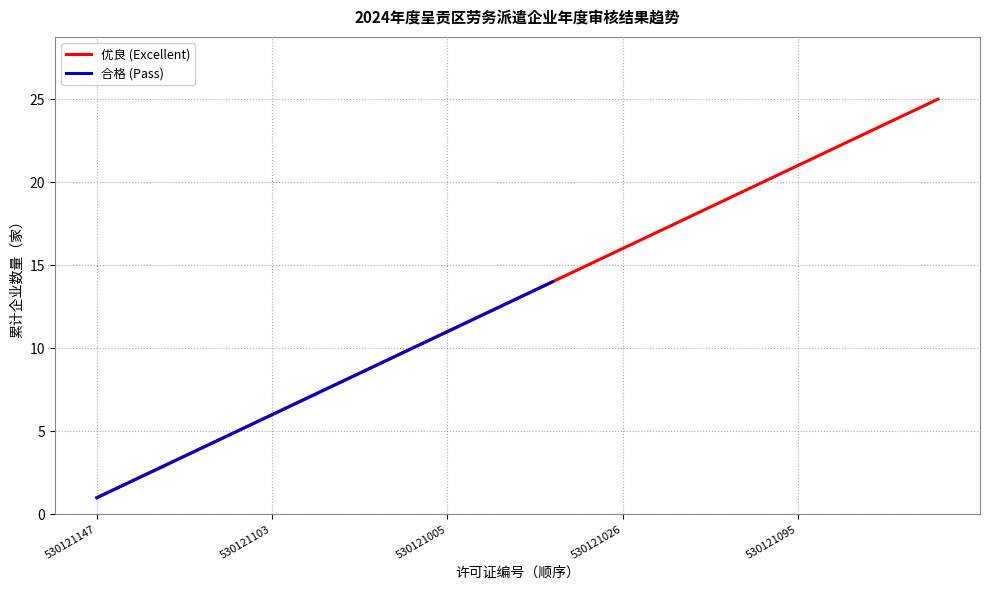

What value does the data have at 530121103?

6